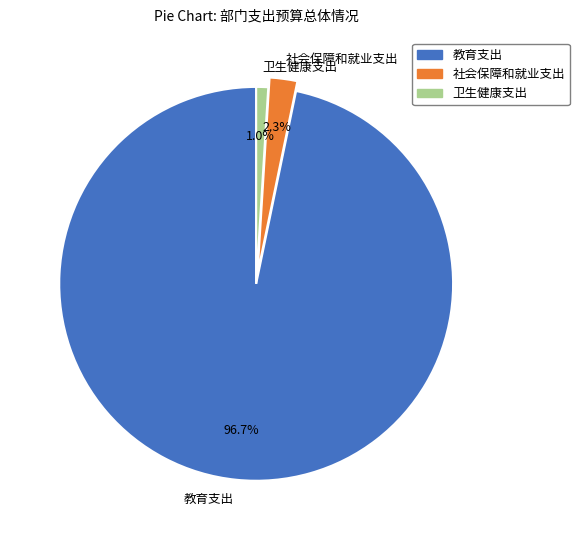

Count the number of slices in the pie.

3